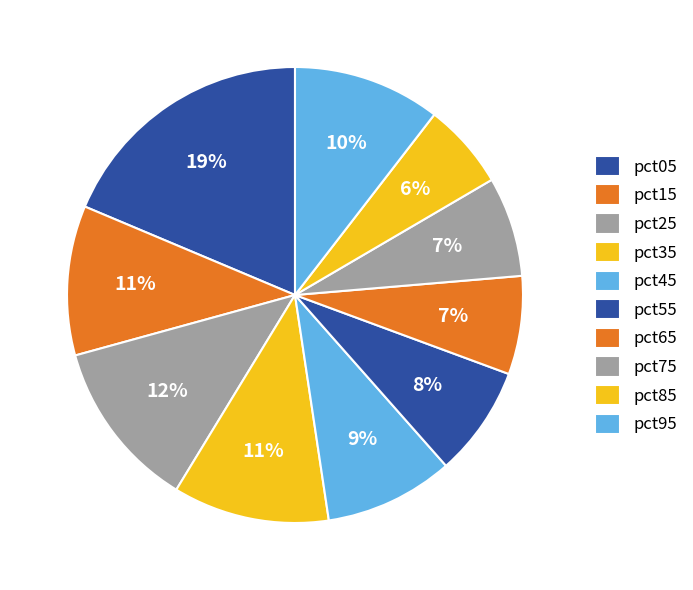

Rank the categories by value from highest to lowest.

pct05, pct25, pct35, pct15, pct95, pct45, pct55, pct75, pct65, pct85